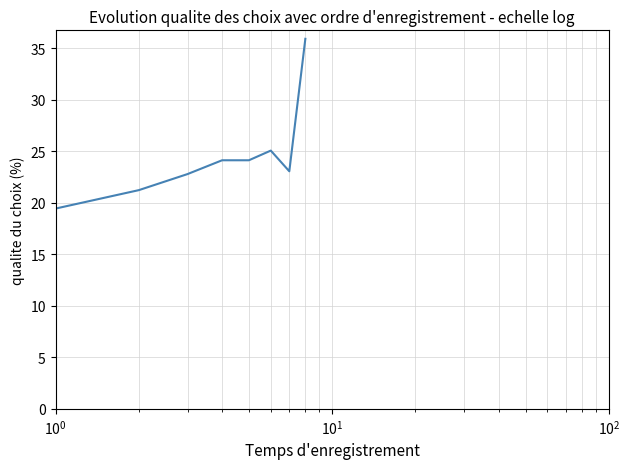

What is the minimum value shown in the chart?

19.4